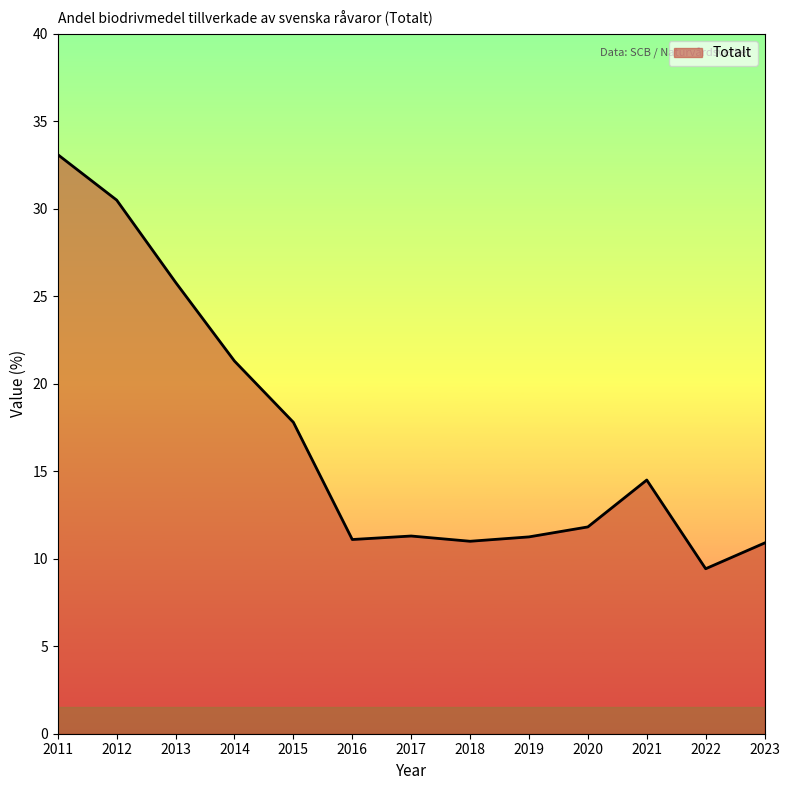

Which category has the lowest value across all series?

2022